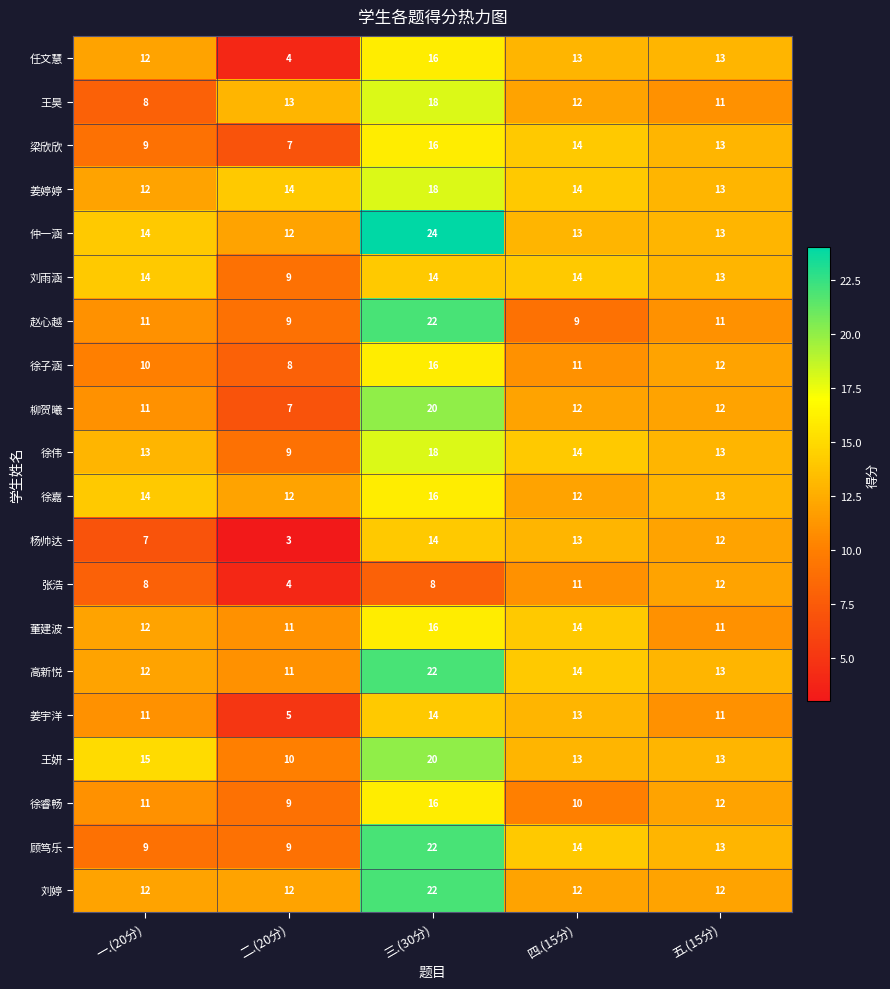

True or false: 刘雨涵 has a value of 7 at 一.(20分).

False